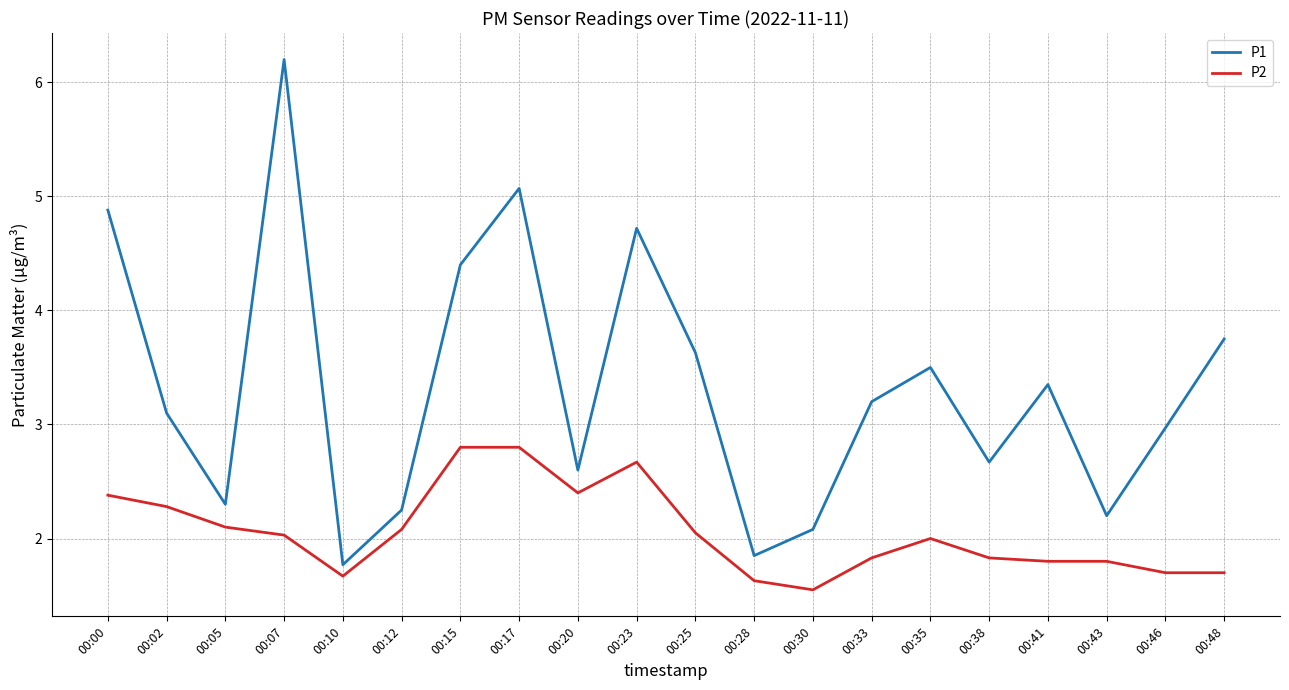

At which category does P2 reach its first local valley?

00:10